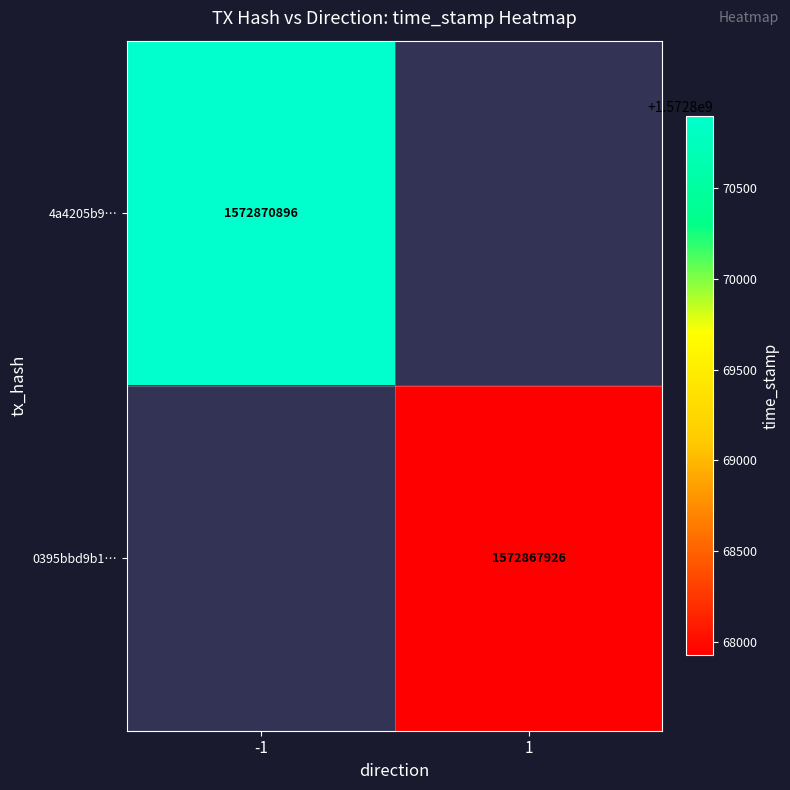

At how many categories does at least one series exceed 1572869464?

1